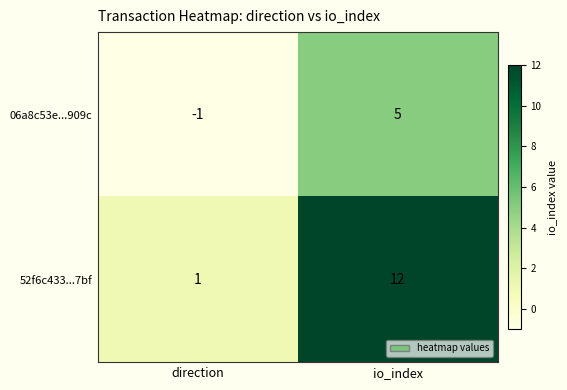

At which category is the sum across all series the highest?

io_index